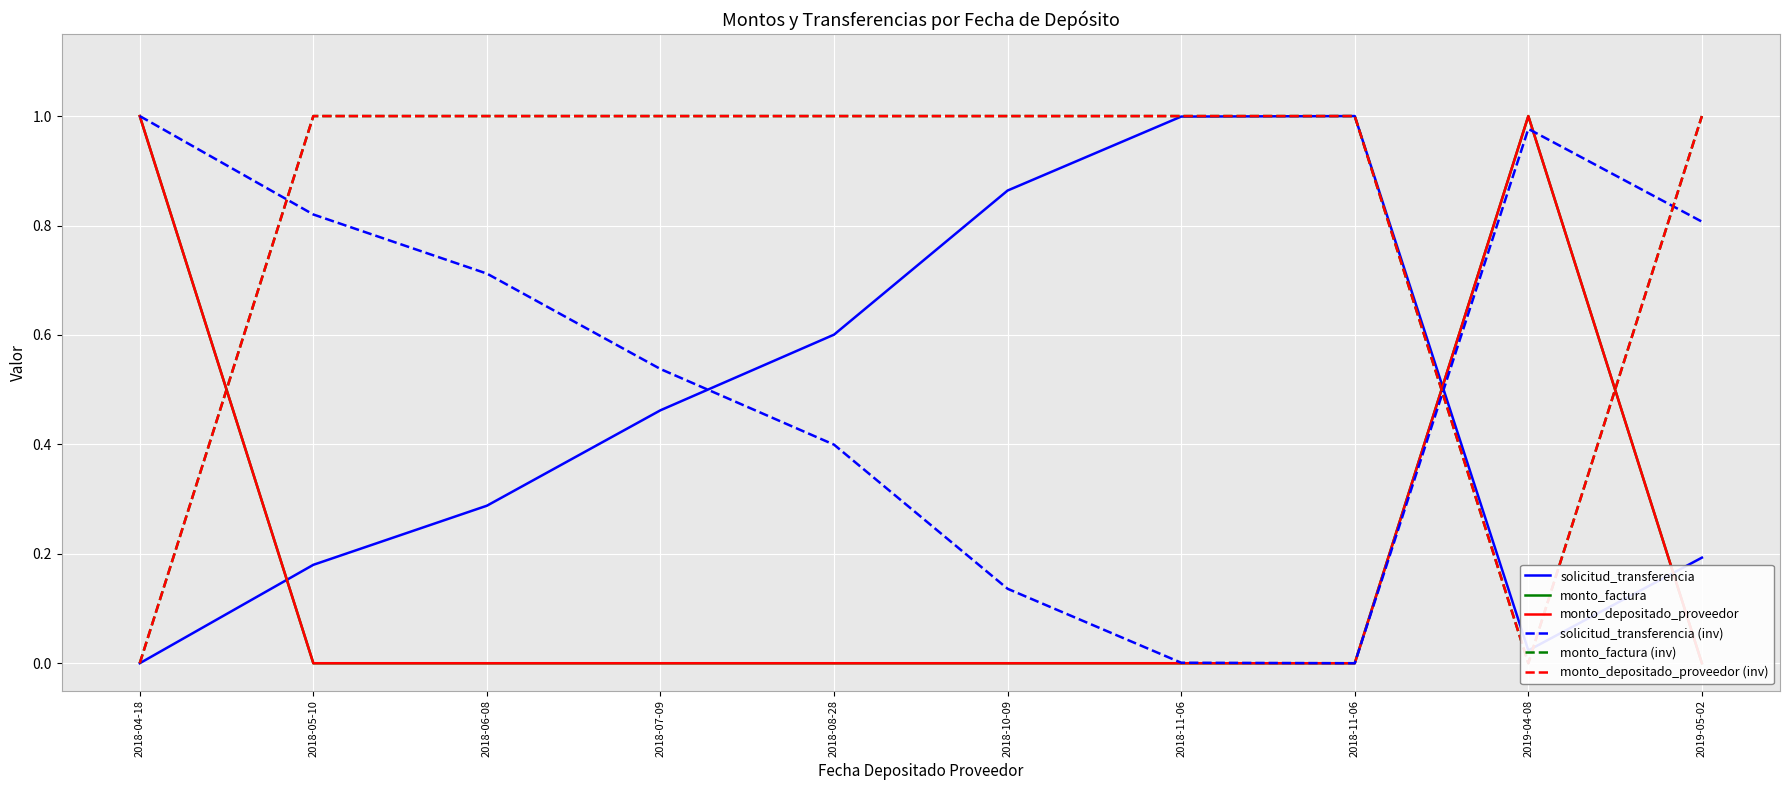

Rank the categories by solicitud_transferencia (inv) value from highest to lowest.

2018-04-18, 2019-04-08, 2018-05-10, 2019-05-02, 2018-06-08, 2018-07-09, 2018-08-28, 2018-10-09, 2018-11-06, 2018-11-06